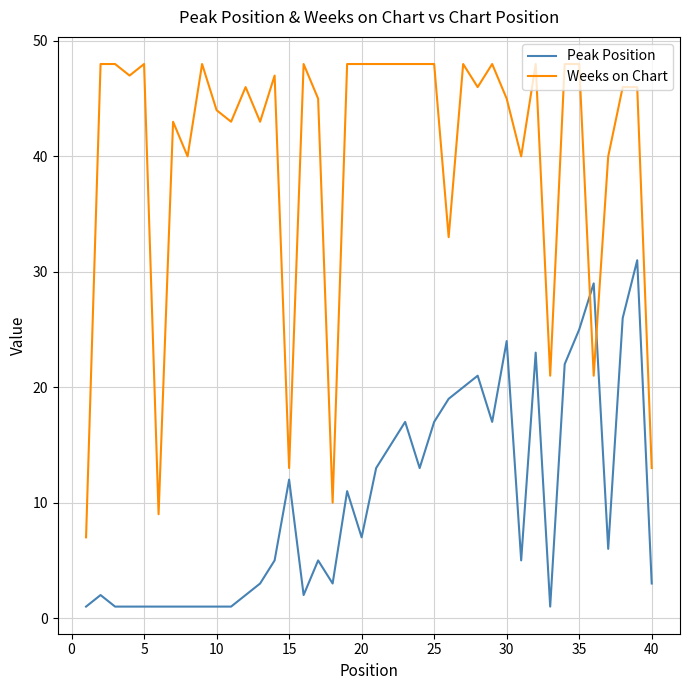

What is the lowest value of the Weeks on Chart series?

7